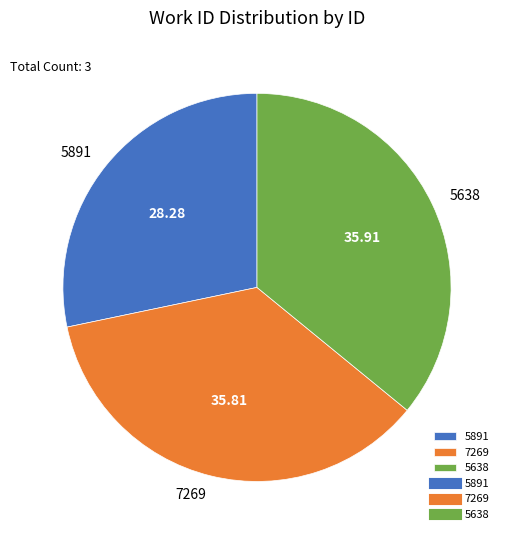

Does 7269 represent more than half of the total?

No